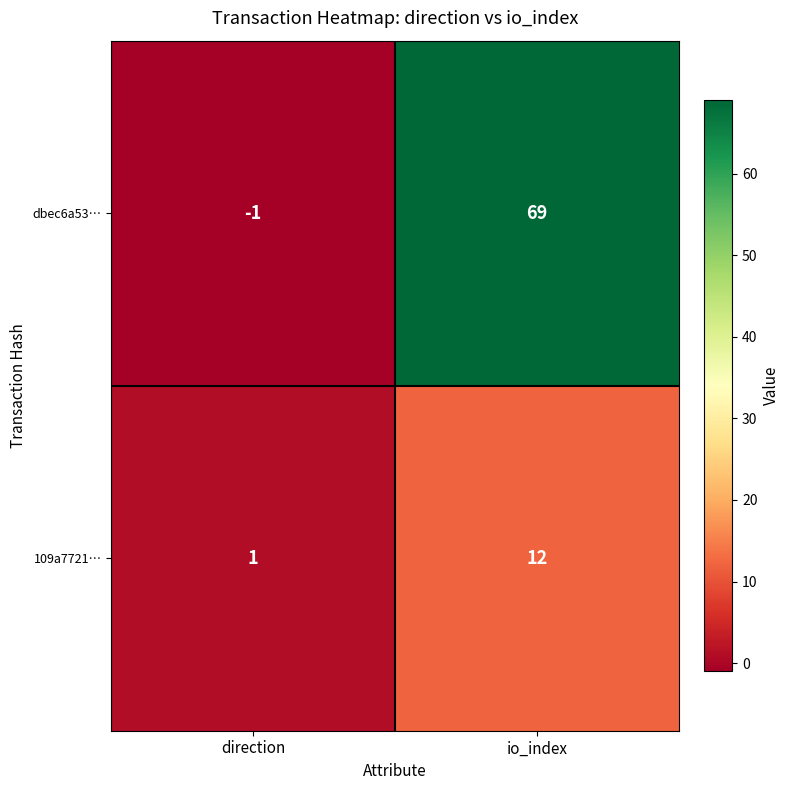

What is the difference between the highest and lowest values at direction?

2